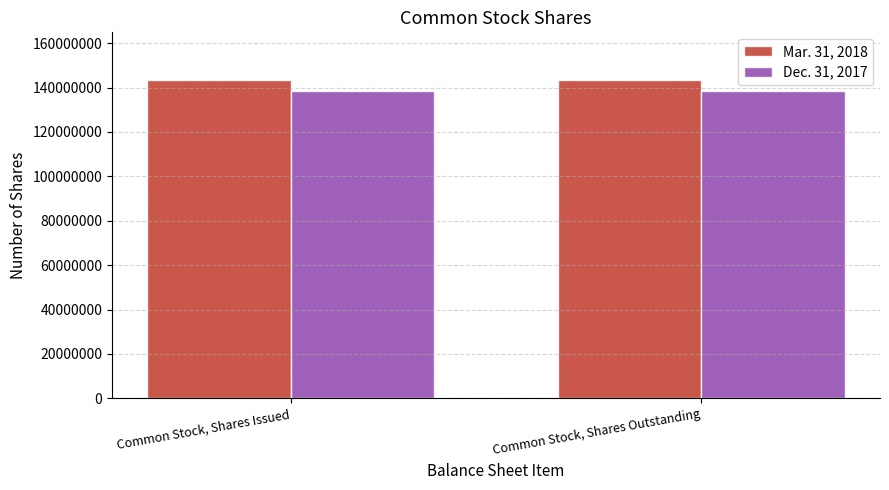

What is the lowest value of the Mar. 31, 2018 series?

143368784